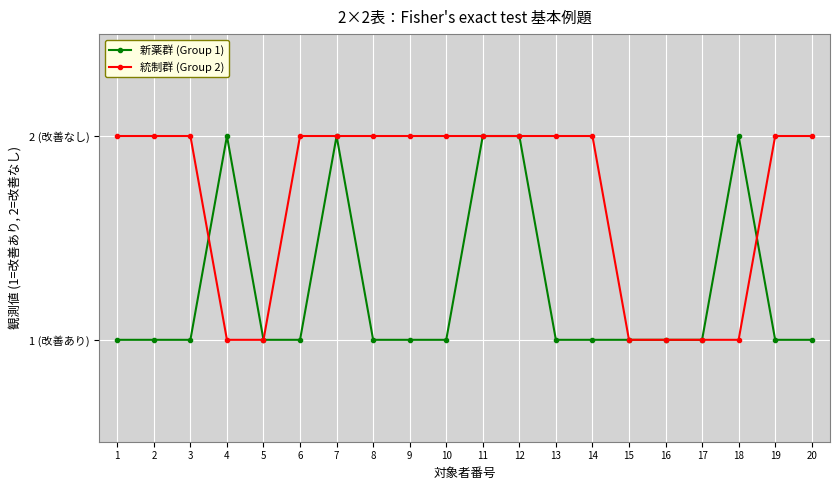

Does the chart display data point markers on the line(s)?

Yes